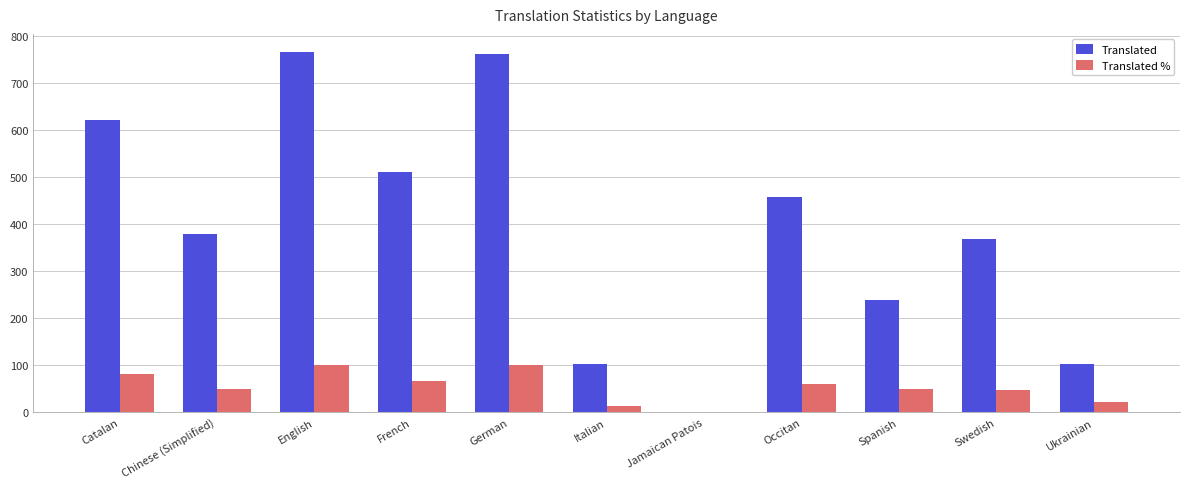

What is the sum of all Translated % values?

589.3